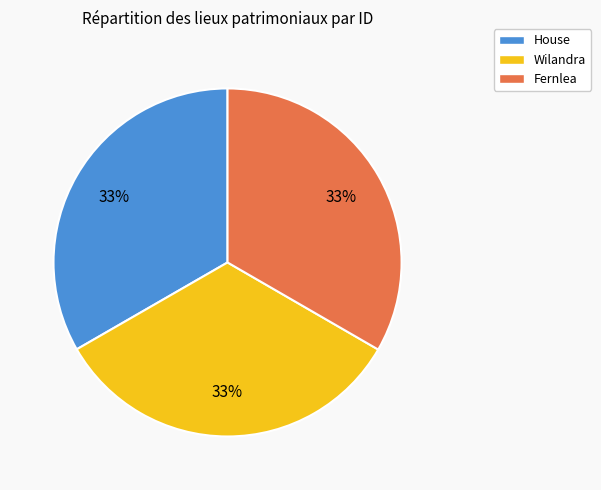

Do House and Fernlea together represent more than half of the pie?

Yes